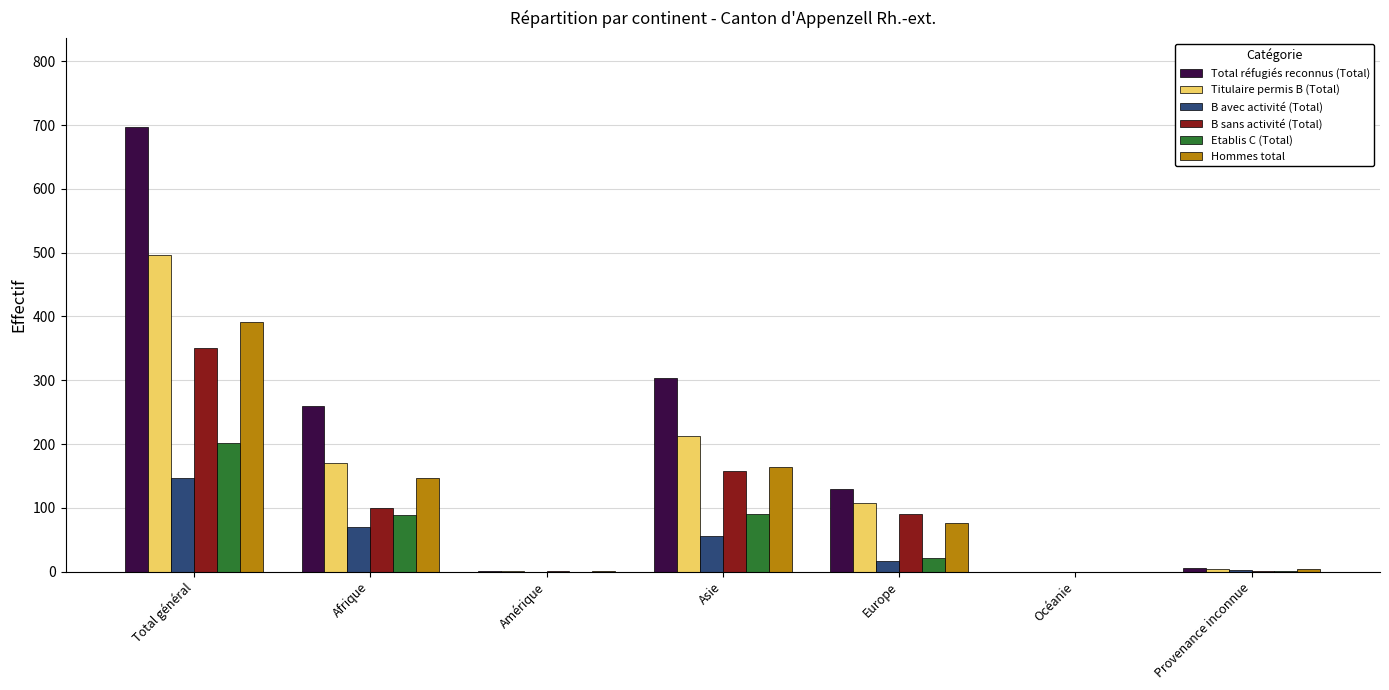

Are the bars grouped side by side (vs. stacked)?

Yes